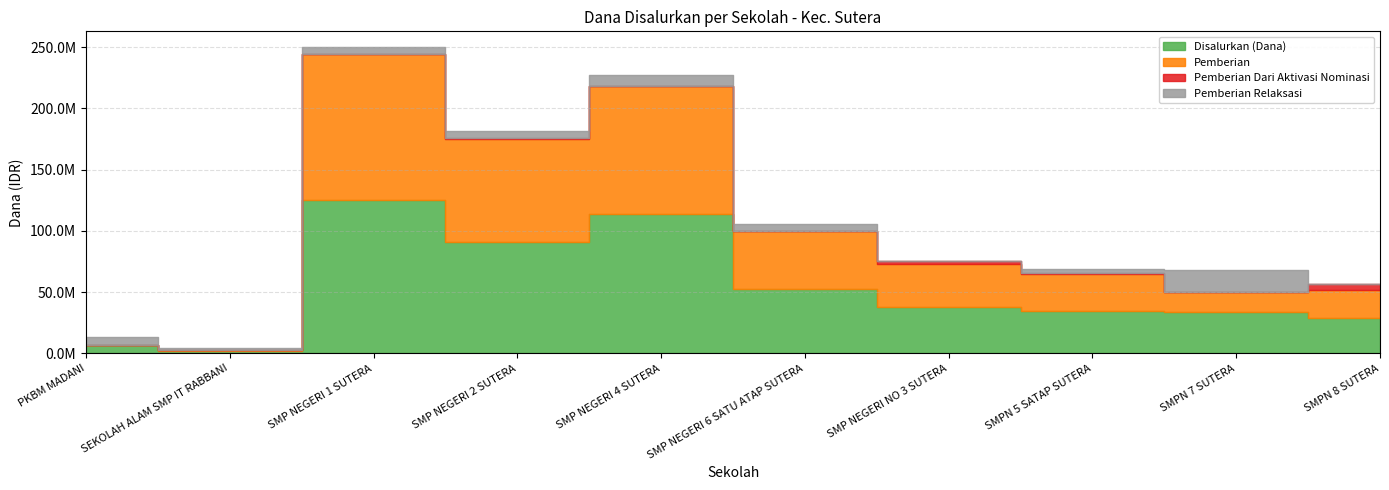

Reading right to left, list all the values displayed in this chart.

Disalurkan (Dana): SMPN 8 SUTERA=28500000	SMPN 7 SUTERA=34125000	SMPN 5 SATAP SUTERA=34500000	SMP NEGERI NO 3 SUTERA=37875000	SMP NEGERI 6 SATU ATAP SUTERA=52875000	SMP NEGERI 4 SUTERA=113625000	SMP NEGERI 2 SUTERA=90750000	SMP NEGERI 1 SUTERA=125250000	SEKOLAH ALAM SMP IT RABBANI=2250000	PKBM MADANI=6750000
Pemberian: SMPN 8 SUTERA=23625000	SMPN 7 SUTERA=15750000	SMPN 5 SATAP SUTERA=30375000	SMP NEGERI NO 3 SUTERA=34875000	SMP NEGERI 6 SATU ATAP SUTERA=47250000	SMP NEGERI 4 SUTERA=104625000	SMP NEGERI 2 SUTERA=84000000	SMP NEGERI 1 SUTERA=119250000	SEKOLAH ALAM SMP IT RABBANI=750000	PKBM MADANI=0
Pemberian Dari Aktivasi Nominasi: SMPN 8 SUTERA=4875000	SMPN 7 SUTERA=0	SMPN 5 SATAP SUTERA=750000	SMP NEGERI NO 3 SUTERA=3000000	SMP NEGERI 6 SATU ATAP SUTERA=0	SMP NEGERI 4 SUTERA=0	SMP NEGERI 2 SUTERA=1500000	SMP NEGERI 1 SUTERA=0	SEKOLAH ALAM SMP IT RABBANI=0	PKBM MADANI=0
Pemberian Relaksasi: SMPN 8 SUTERA=0	SMPN 7 SUTERA=18375000	SMPN 5 SATAP SUTERA=3375000	SMP NEGERI NO 3 SUTERA=0	SMP NEGERI 6 SATU ATAP SUTERA=5625000	SMP NEGERI 4 SUTERA=9000000	SMP NEGERI 2 SUTERA=5250000	SMP NEGERI 1 SUTERA=6000000	SEKOLAH ALAM SMP IT RABBANI=1500000	PKBM MADANI=6750000